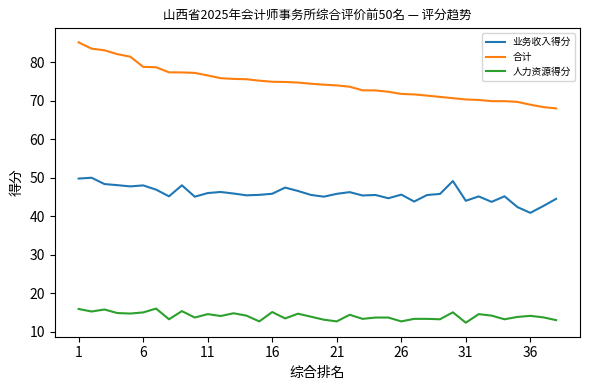

At how many categories does at least one series exceed 16?

38